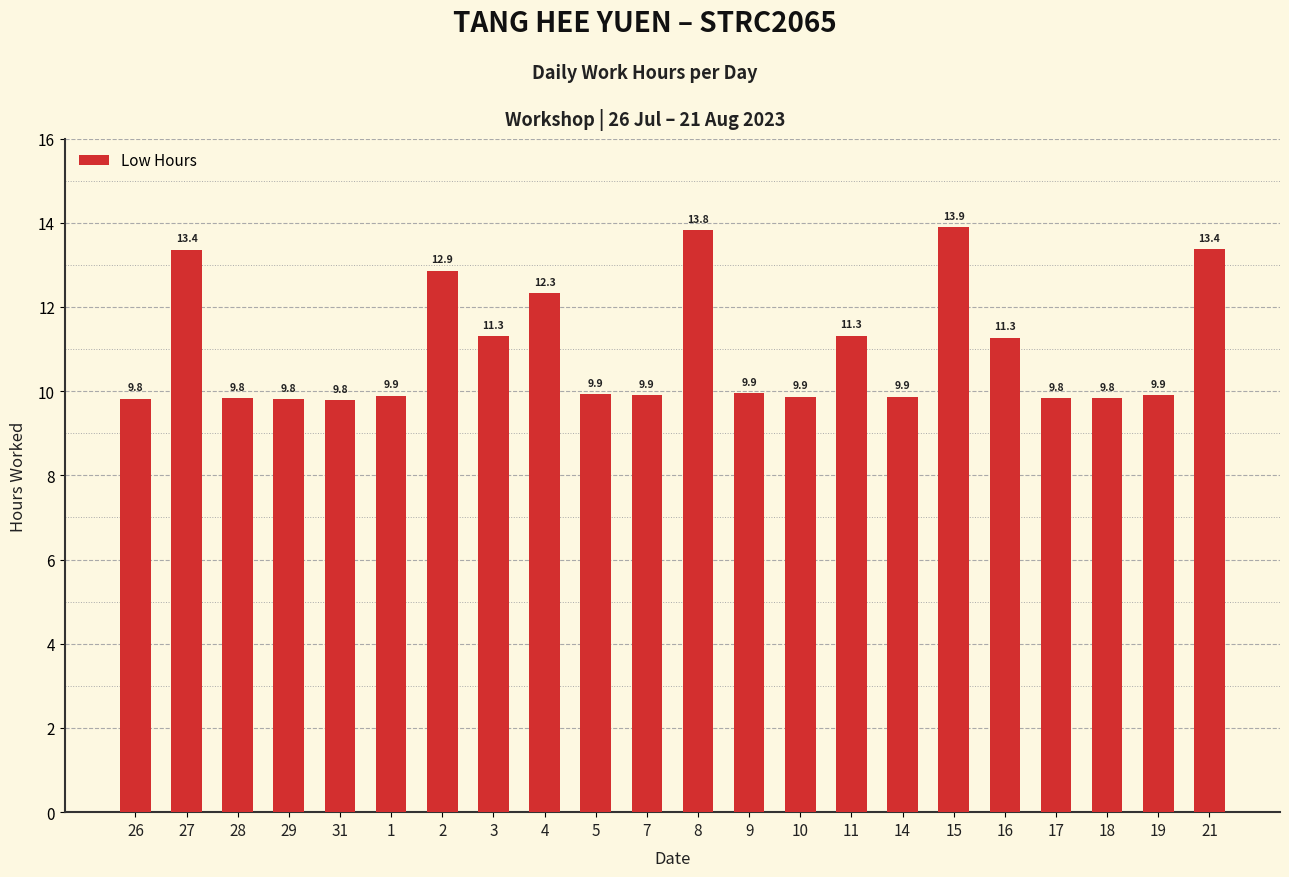

What is the label of the 22nd bar from the left?

21